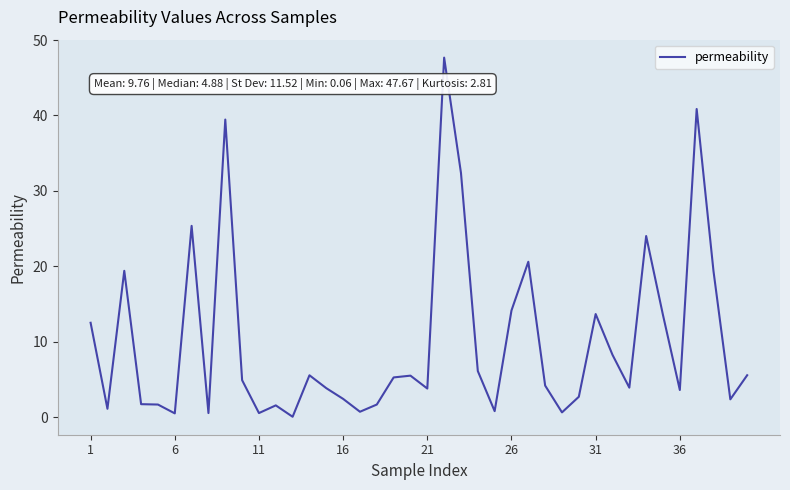

What is the difference between the maximum and minimum values?

47.6